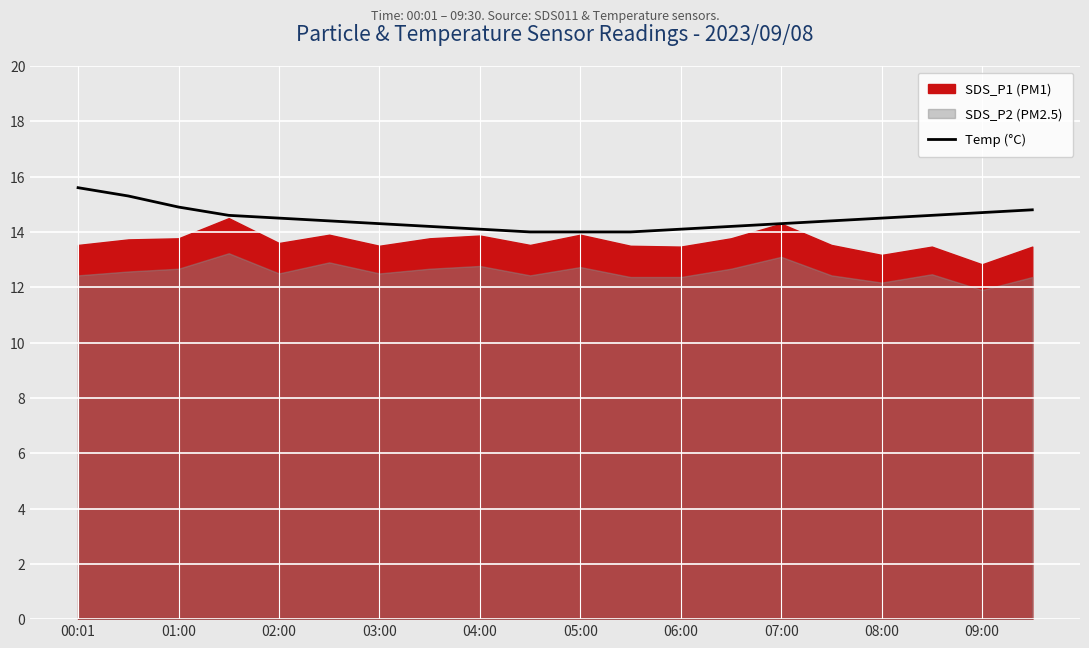

How many data points does each series have?

20